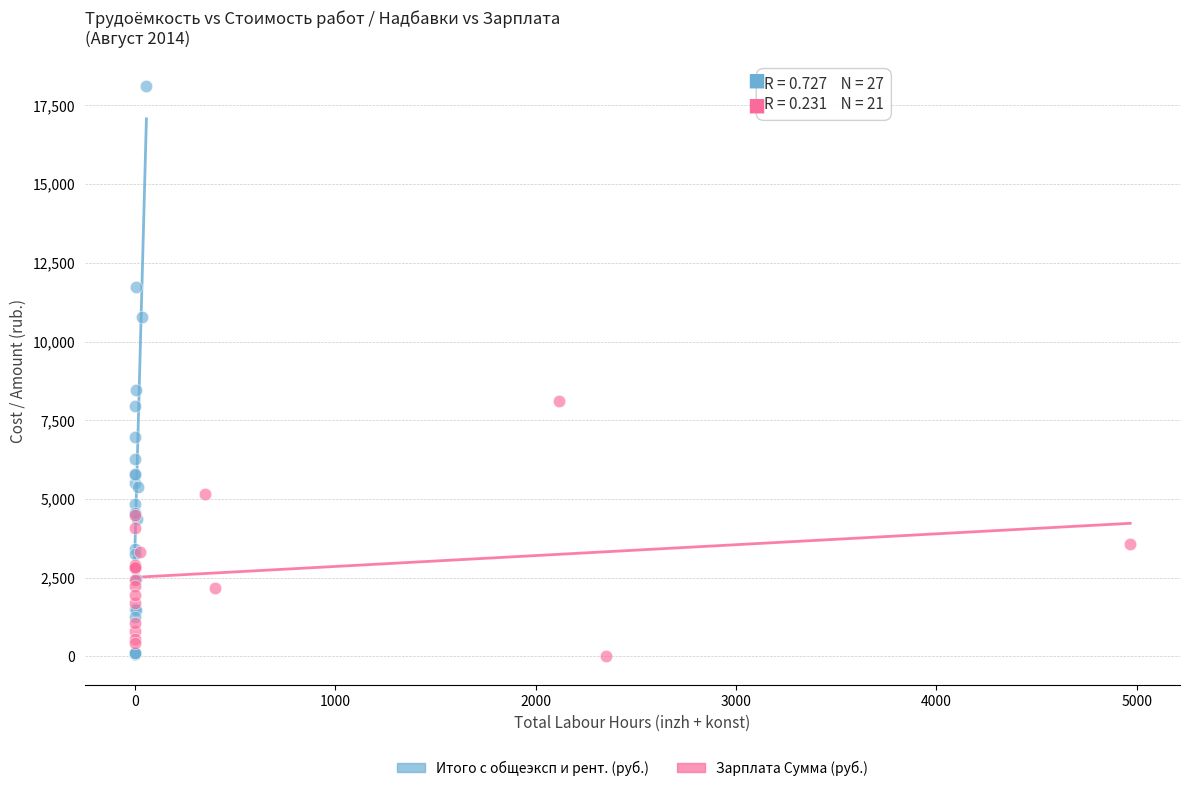

Which series has the largest Y range (max minus min)?

Итого с общеэксп и рент. (руб.)